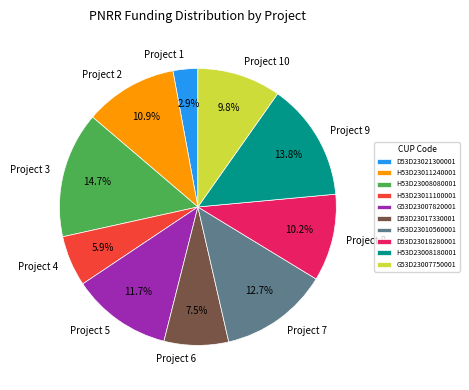

To the nearest percent, what percentage of the pie is H53D23011100001?

6%